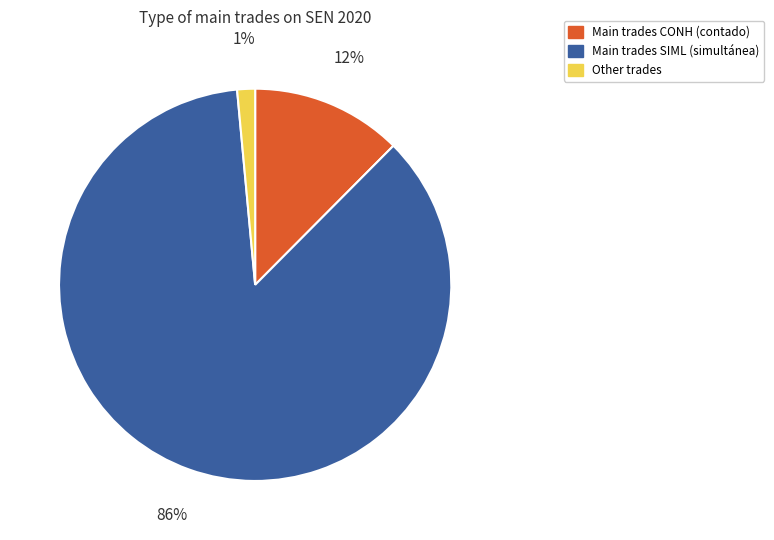

To the nearest percent, what is the average slice percentage?

33%